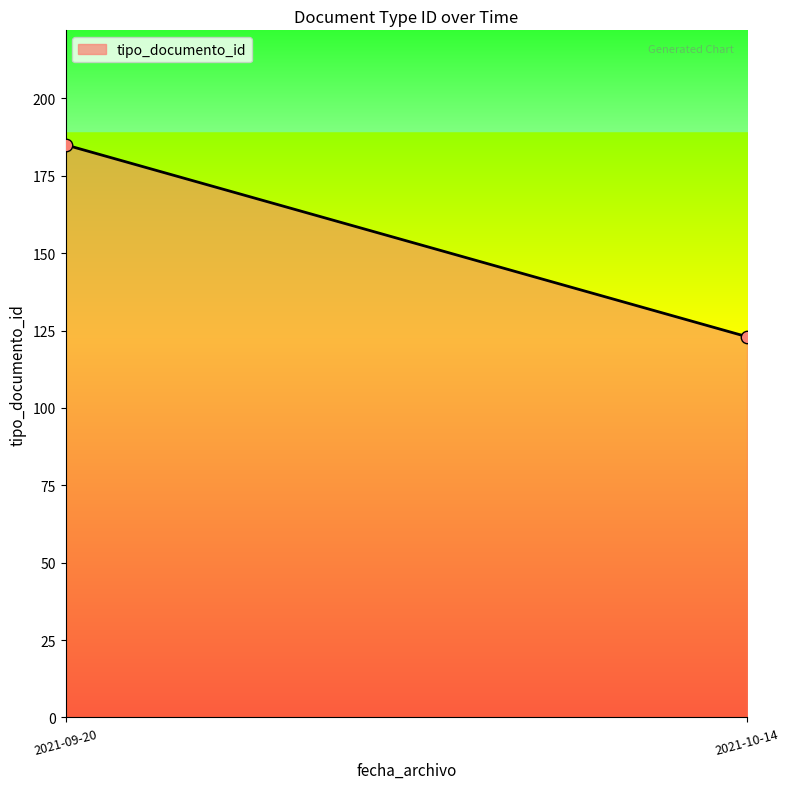

What is the range of Y values (max minus min)?

62